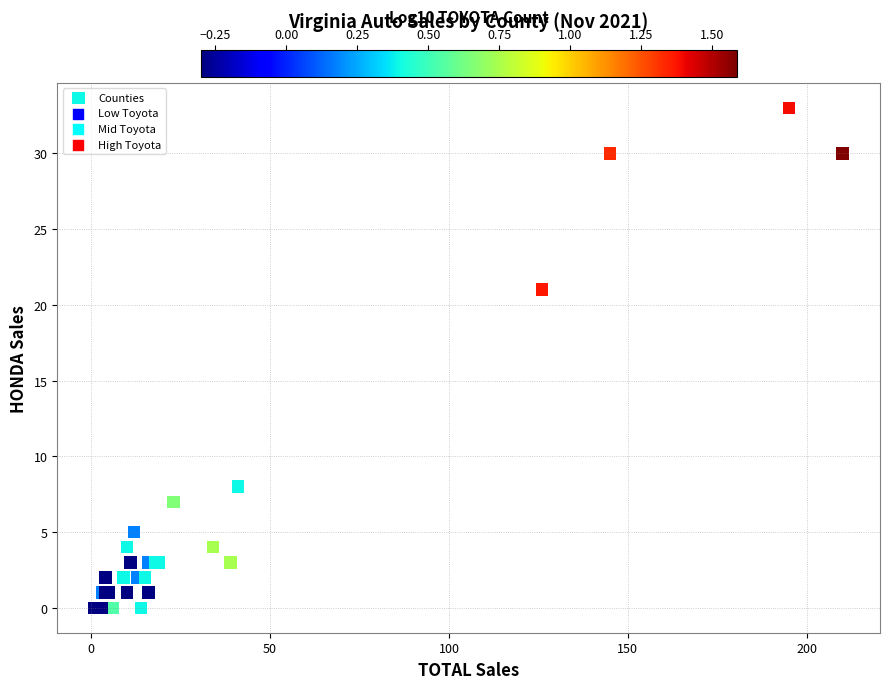

What Y value in the scatter plot is closest to 16?

21